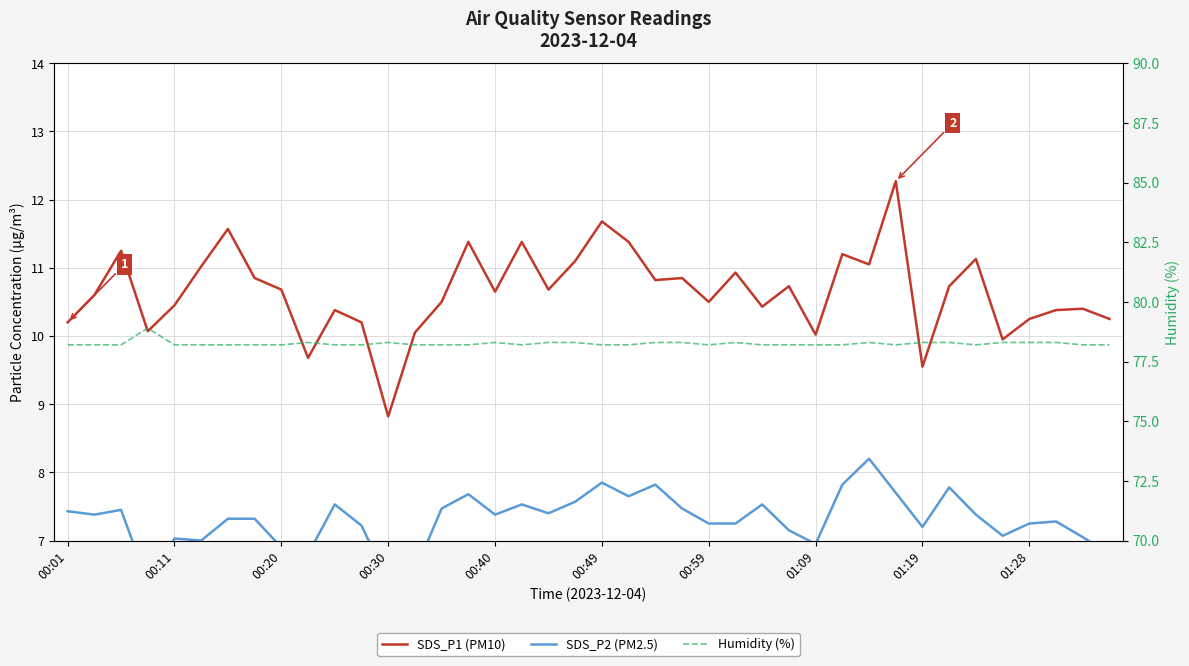

How many interior local peaks does the SDS_P1 (PM10) series have?

13